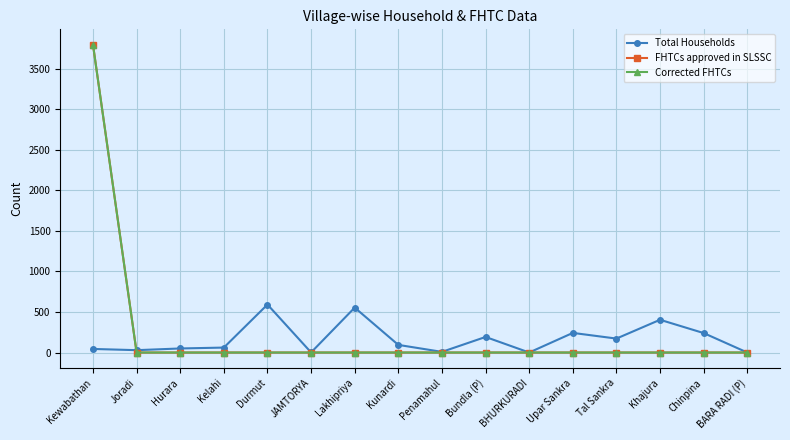

At which label is Total Households closest to 296?

Upar Sankra